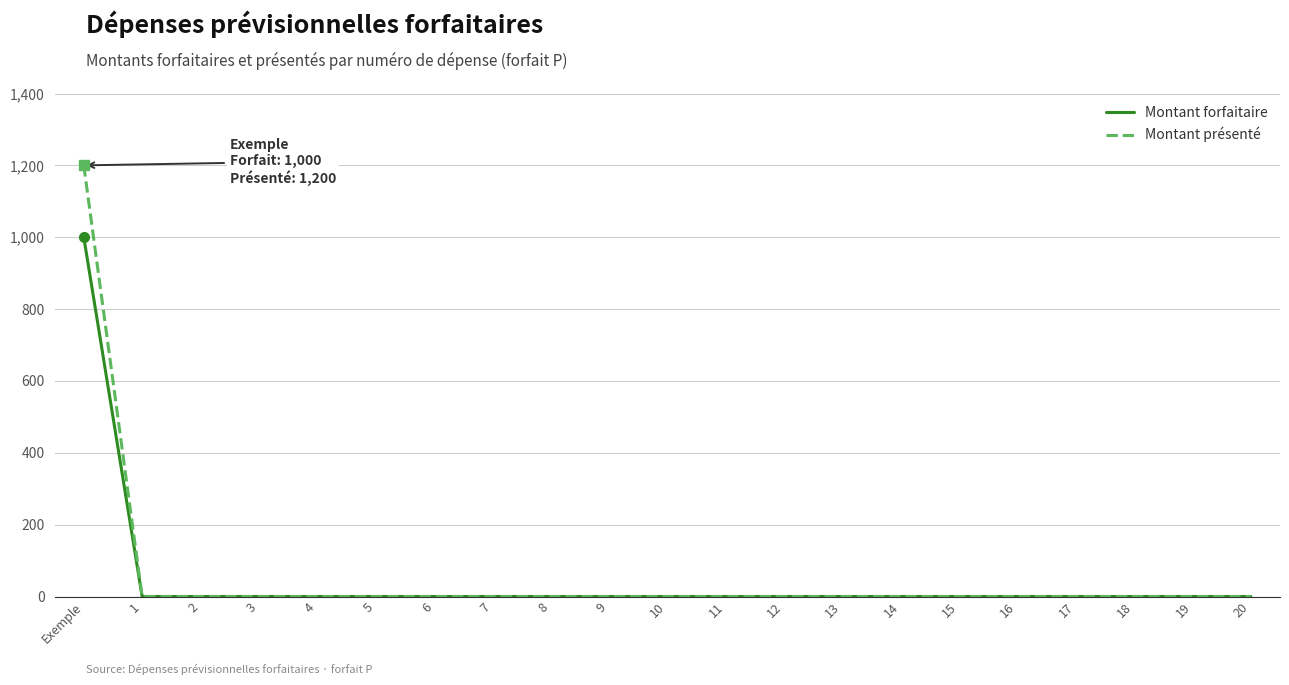

How many values in the Montant présenté series exceed 0?

1